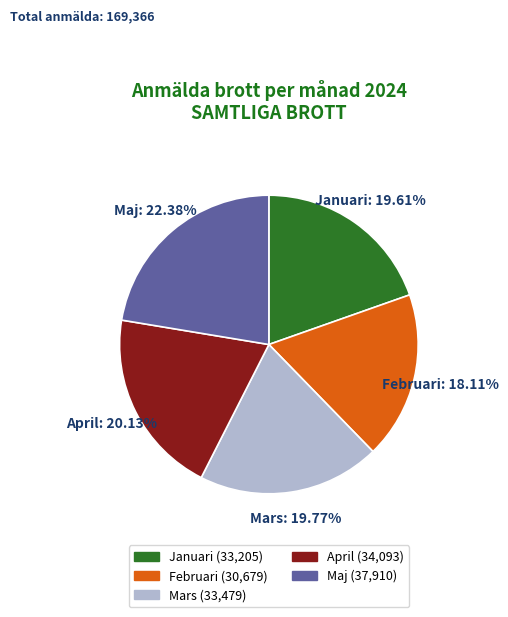

Combined, do April (34,093) and Mars (33,479) account for over 50%?

No